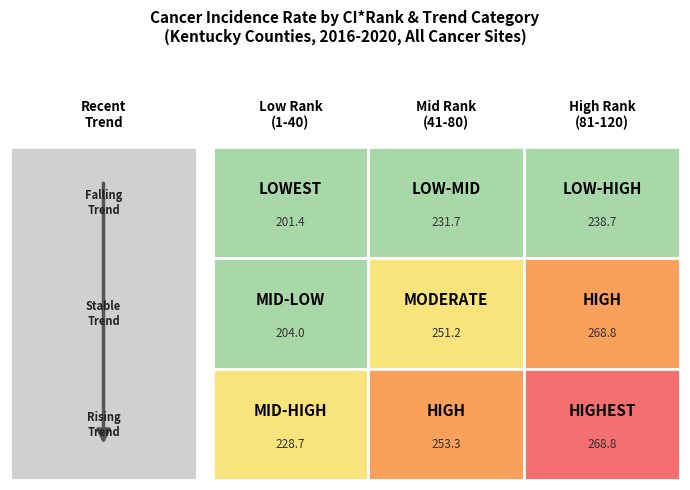

Reading left to right, extract all data points from this chart.

falling: 201.4	231.7	238.7
stable: 204.0	251.2	268.8
rising: 228.7	253.3	268.8